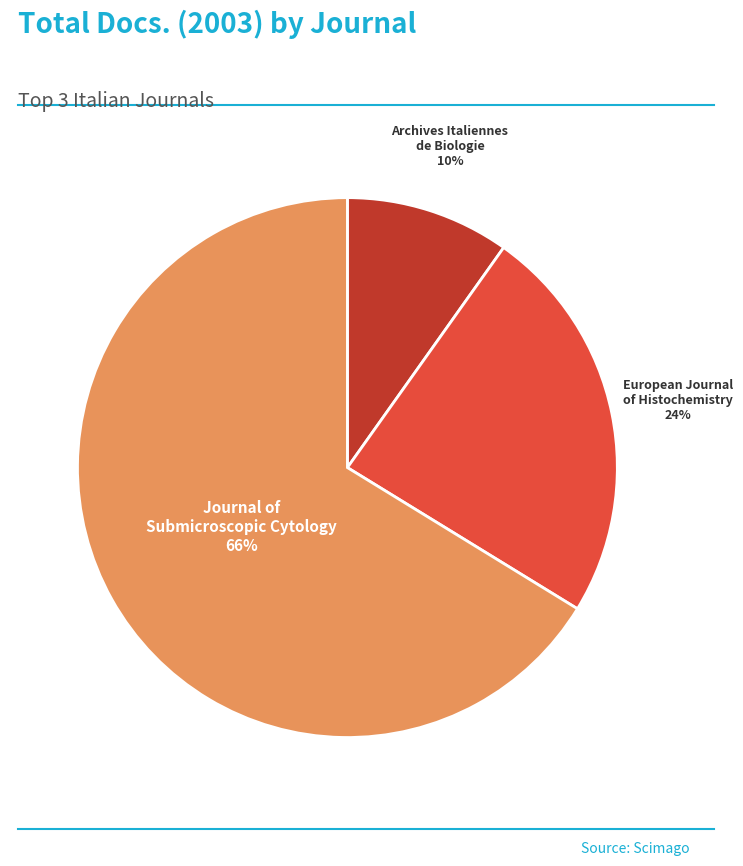

True or false: European Journal of Histochemistry accounts for 33% of the total.

False